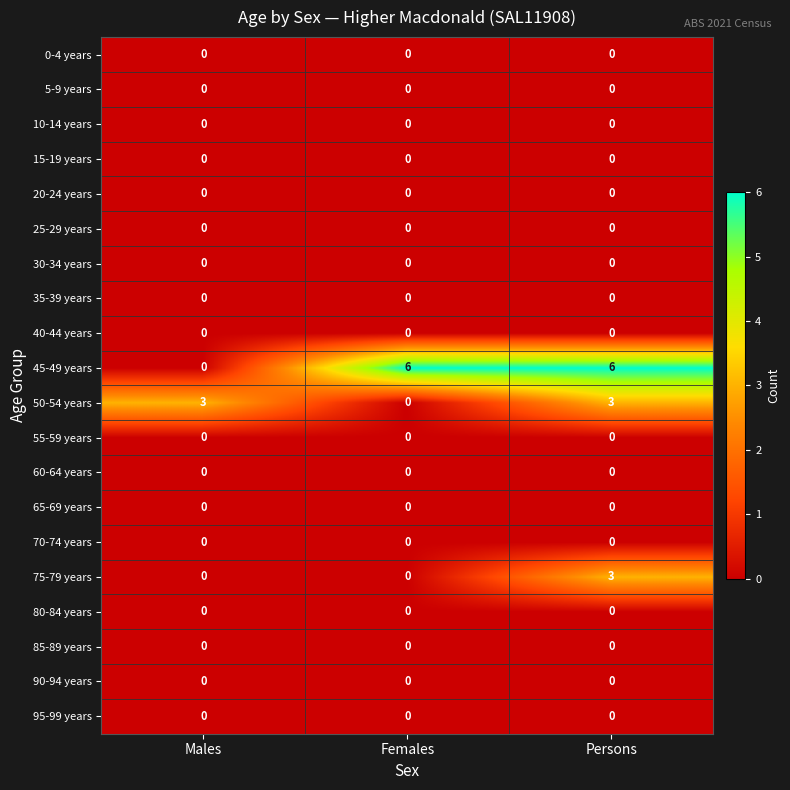

Which series changed the most between Males and Persons?

45-49 years